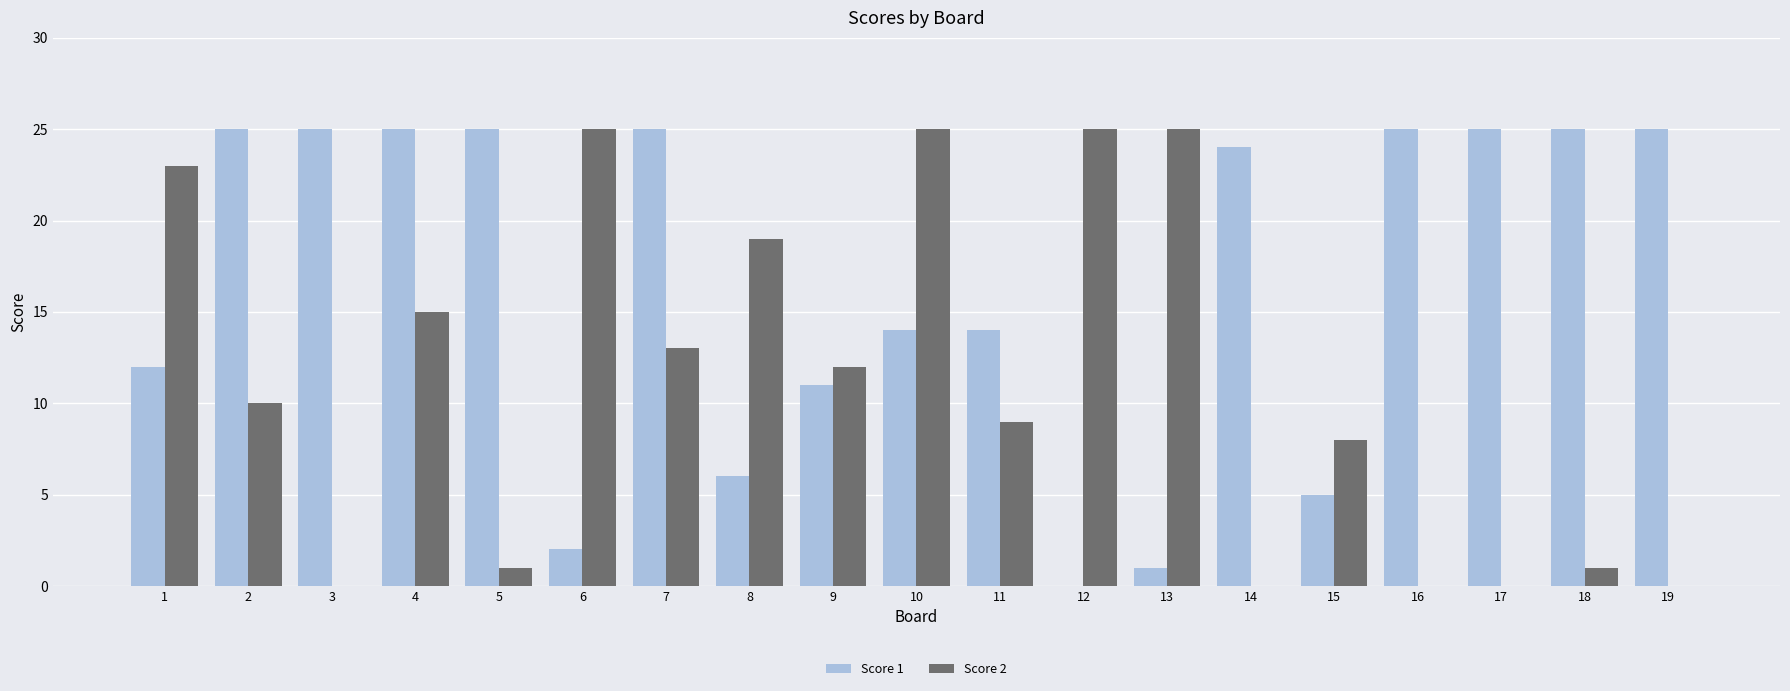

Reading left to right, transcribe all the data shown in this chart.

Score 1: 12	25	25	25	25	2	25	6	11	14	14	0	1	24	5	25	25	25	25
Score 2: 23	10	0	15	1	25	13	19	12	25	9	25	25	0	8	0	0	1	0